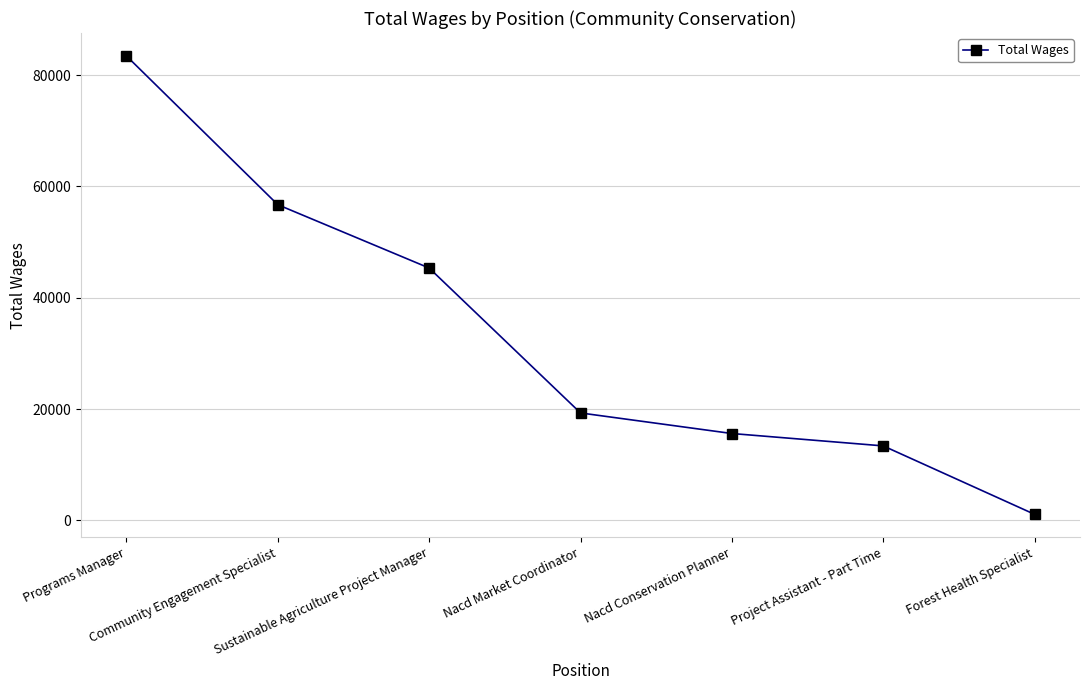

How many data points does each series have?

7